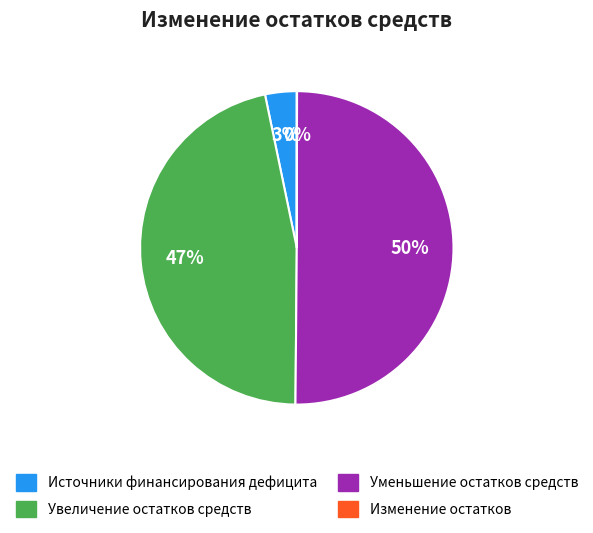

Between Увеличение остатков средств and Уменьшение остатков средств, which is larger?

Уменьшение остатков средств